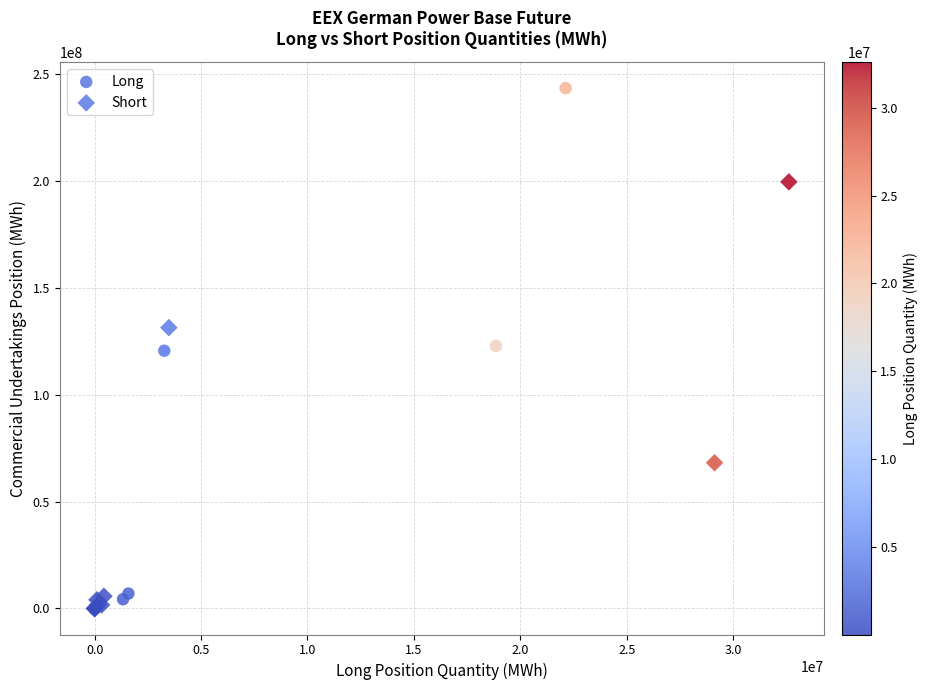

What are all the series names shown in the legend?

Long, Short